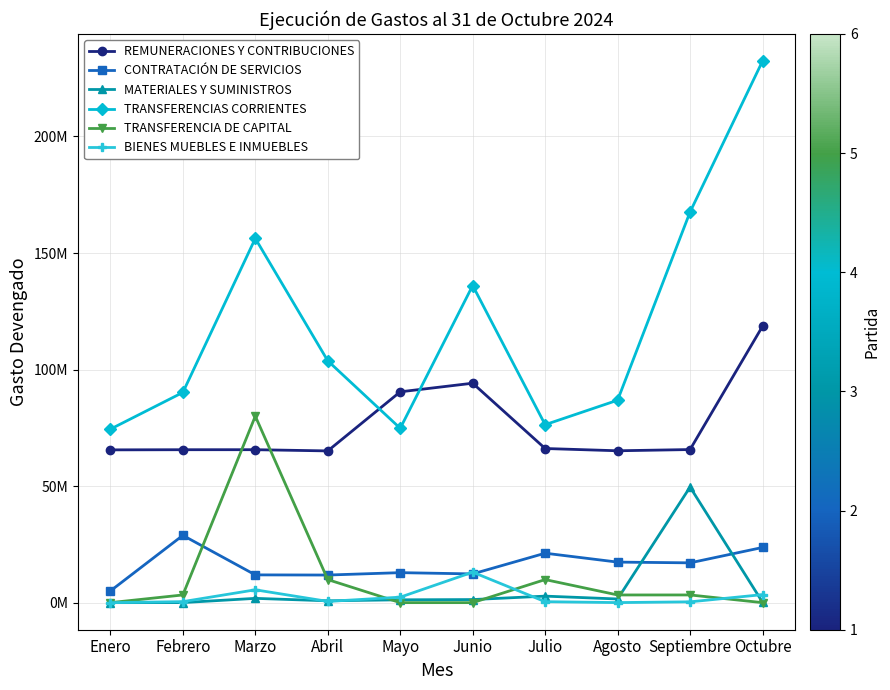

How many interior local peaks does the TRANSFERENCIAS CORRIENTES series have?

2